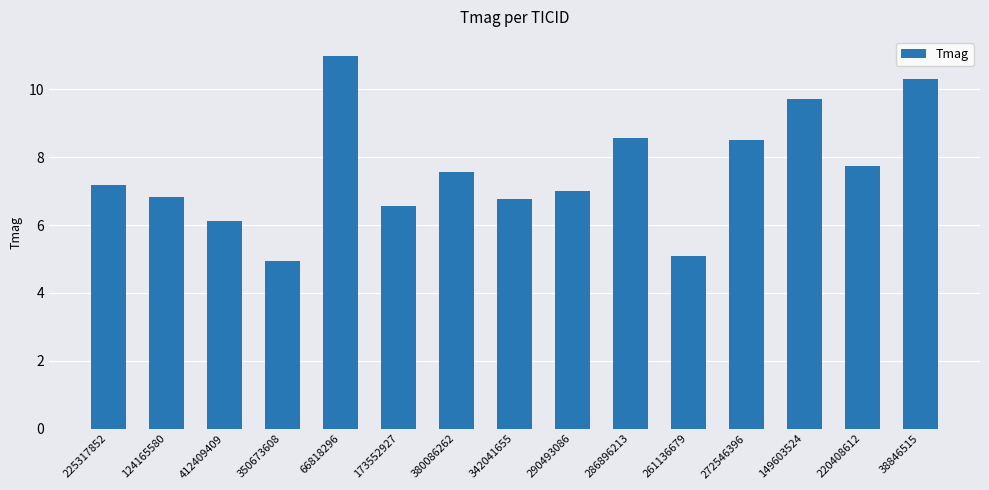

Does the chart contain stacked bars?

No